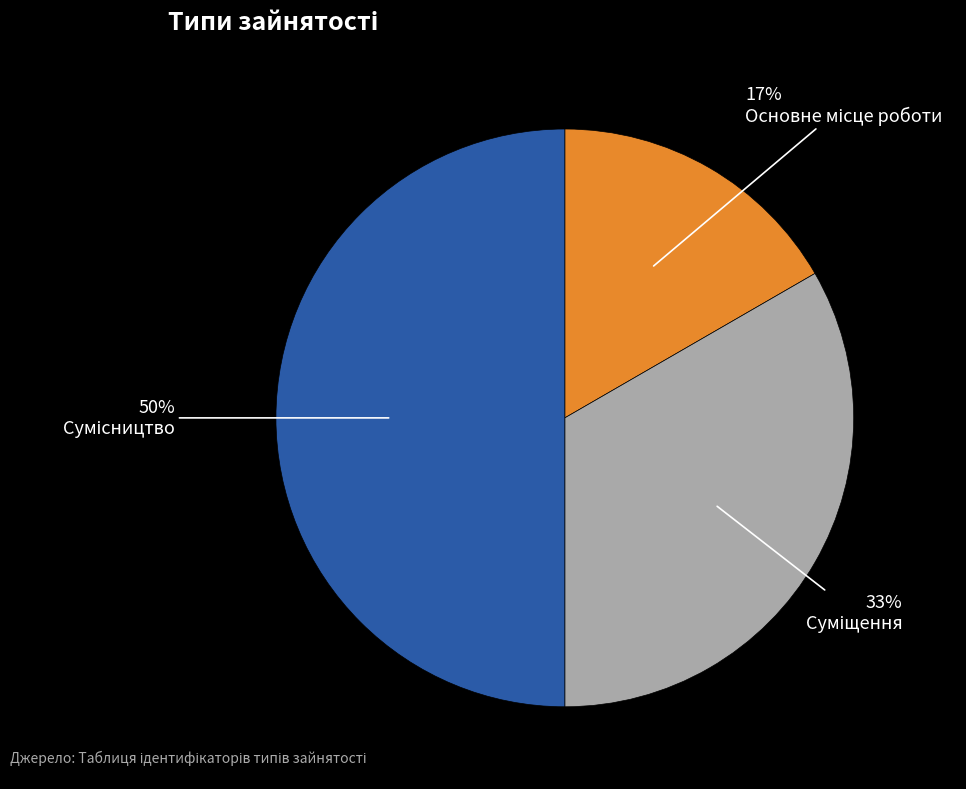

To the nearest percent, what is the average slice percentage?

33%